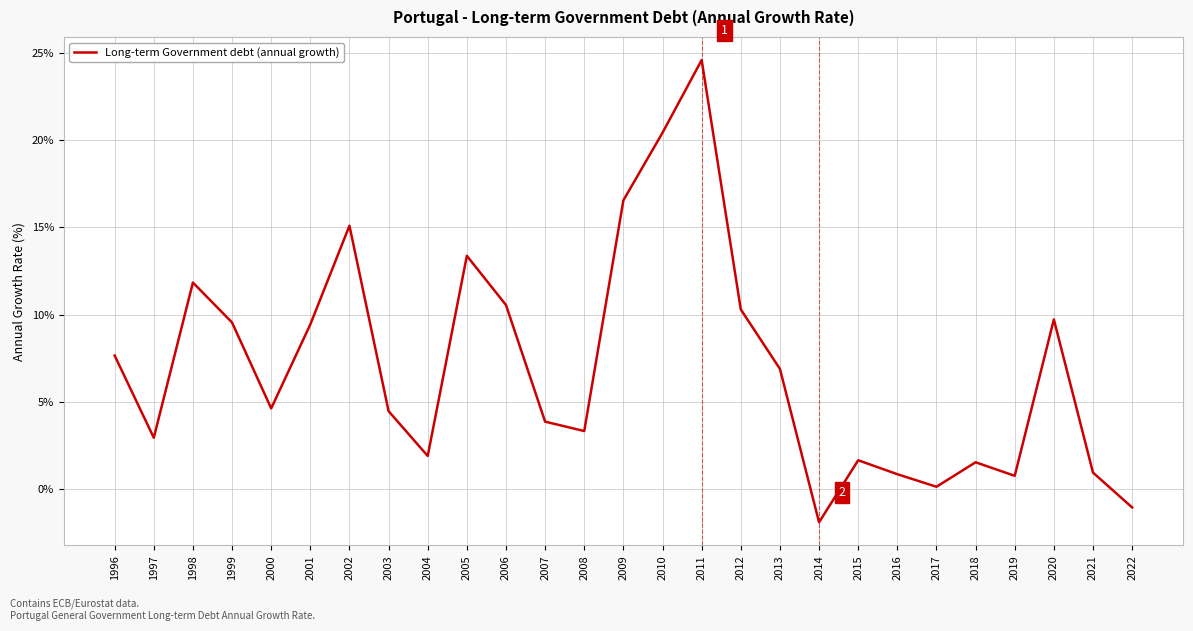

At which label does the data first exceed 4?

1996